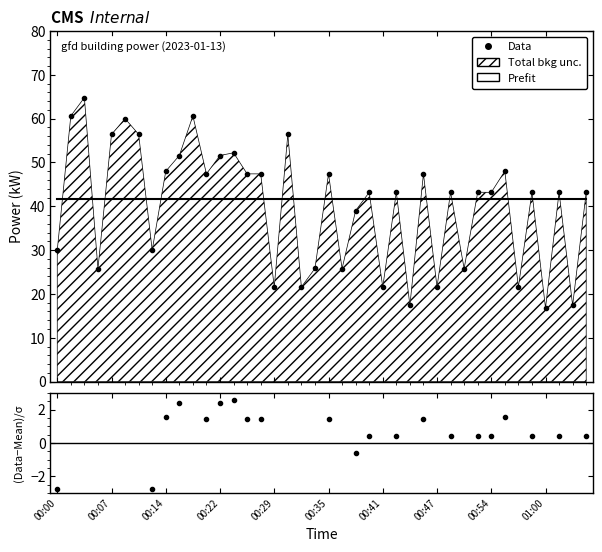

How many data points does each series have?

40